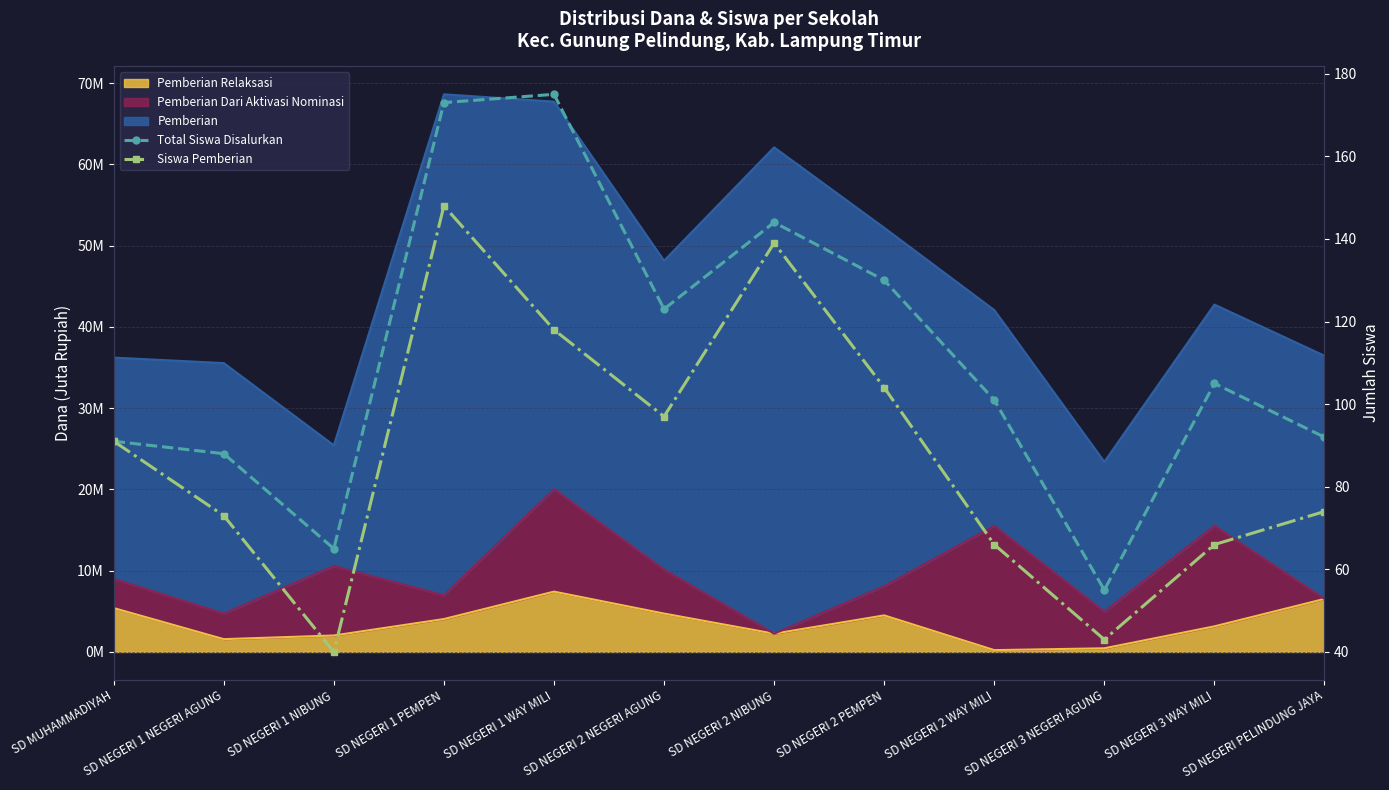

List the labels in order of Total Siswa Disalurkan value, smallest first.

SD NEGERI 3 NEGERI AGUNG, SD NEGERI 1 NIBUNG, SD NEGERI 1 NEGERI AGUNG, SD MUHAMMADIYAH, SD NEGERI PELINDUNG JAYA, SD NEGERI 2 WAY MILI, SD NEGERI 3 WAY MILI, SD NEGERI 2 NEGERI AGUNG, SD NEGERI 2 PEMPEN, SD NEGERI 2 NIBUNG, SD NEGERI 1 PEMPEN, SD NEGERI 1 WAY MILI